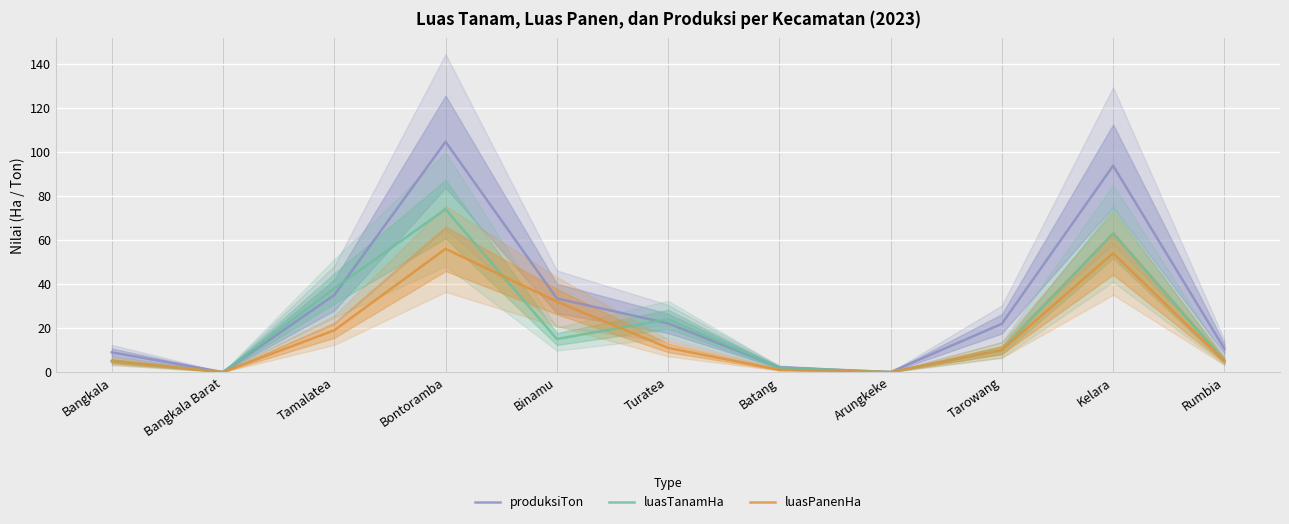

Reading left to right, transcribe all the data shown in this chart.

produksiTon: 8.9	0.0	35.0	104.7	33.5	22.1	2.1	0.0	21.9	93.8	10.6
luasTanamHa: 5.0	0.0	38.0	74.0	15.0	24.0	2.0	0.0	10.0	63.0	5.0
luasPanenHa: 5.0	0.0	19.0	56.0	32.0	11.0	1.0	0.0	10.0	54.0	5.0